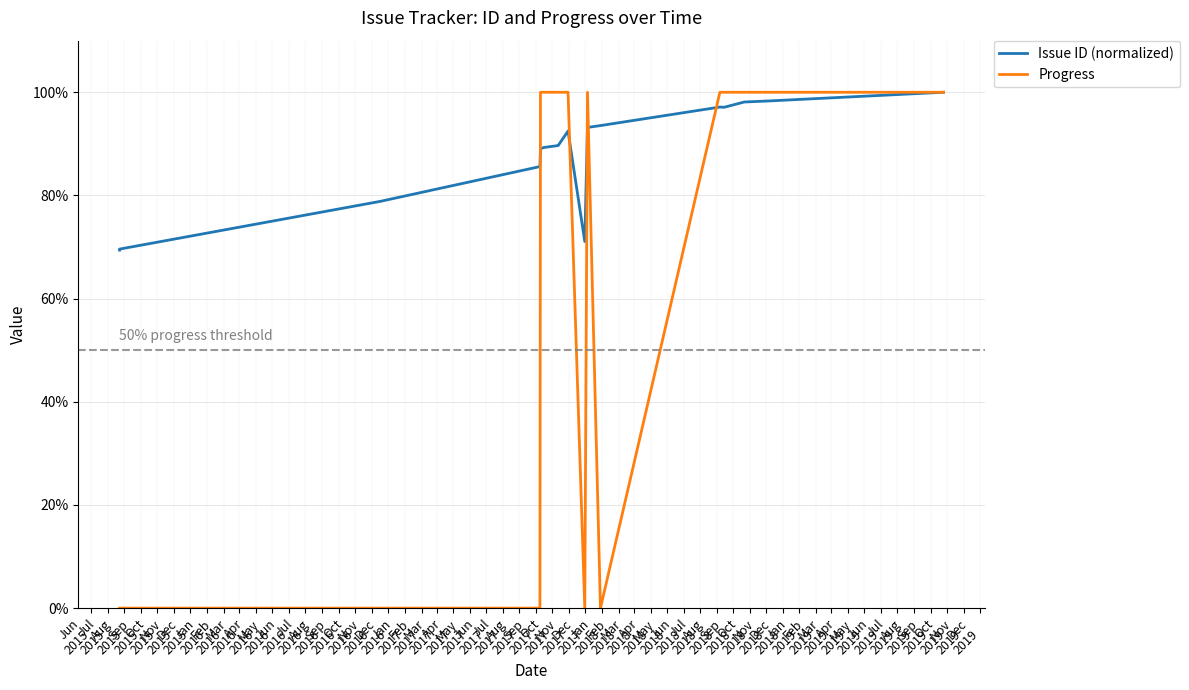

How many values in the Issue ID (normalized) series exceed 89?

12